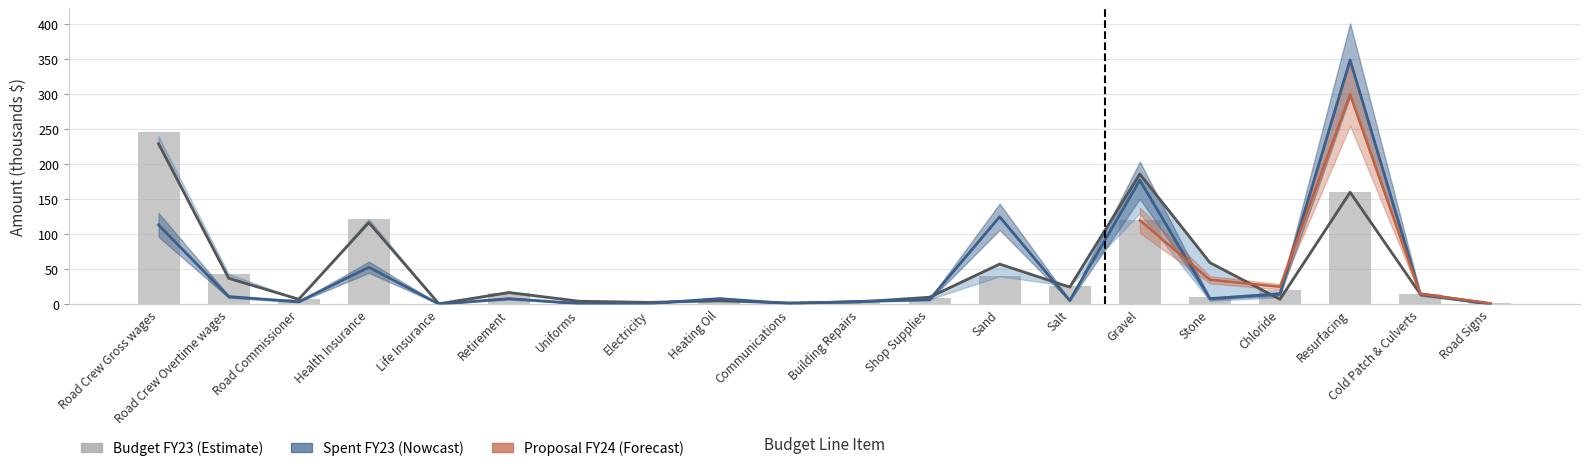

At which label does Spent FY23 reach its peak?

Resurfacing